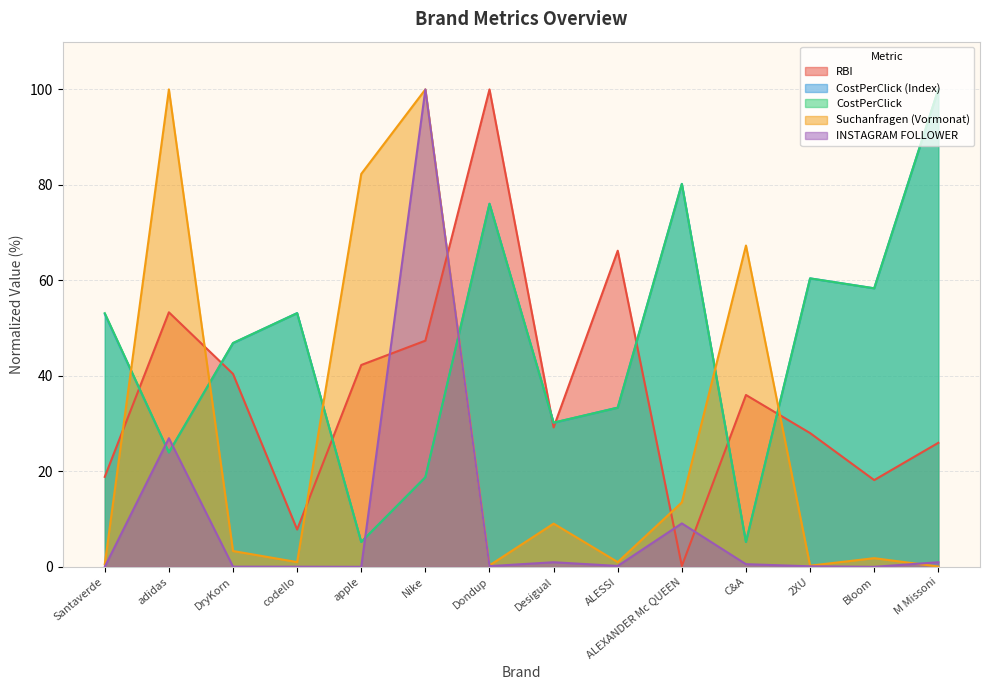

Between codello and apple, which series saw the biggest shift?

Suchanfragen (Vormonat)